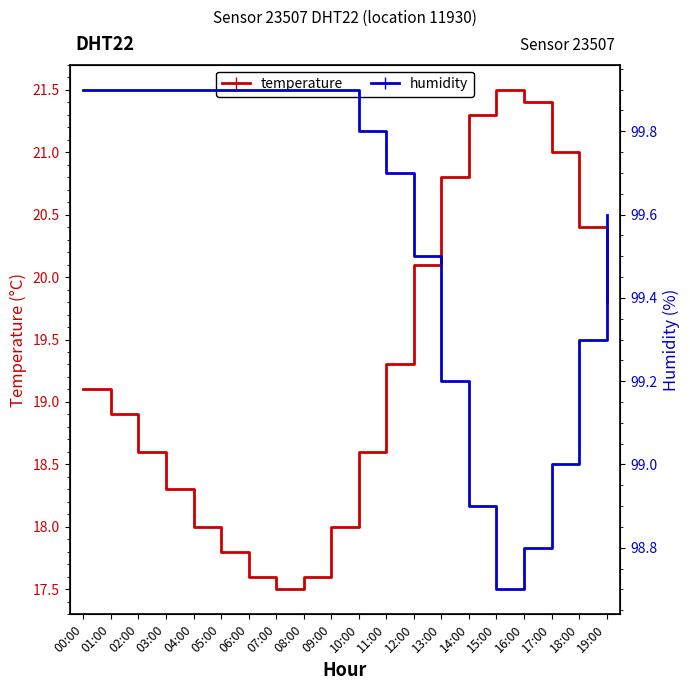

What is the label of the 14th point from the right?

06:00